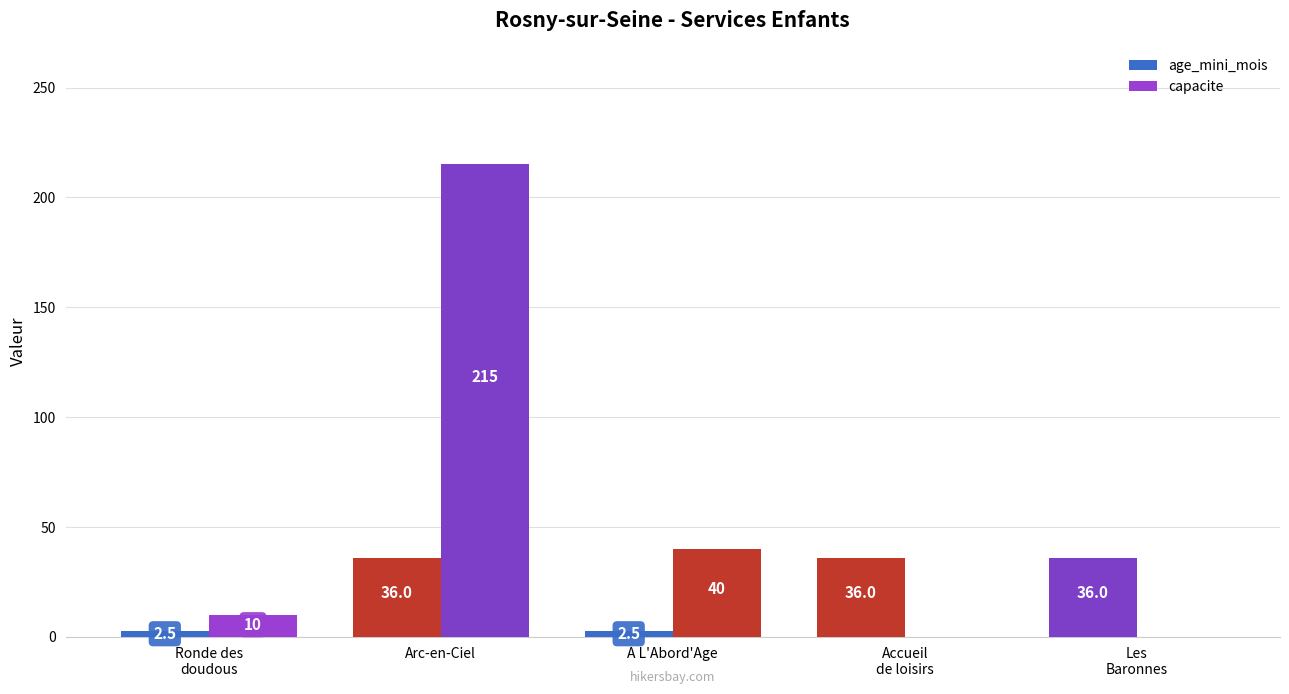

Is the value of age_mini_mois at Accueil
de loisirs greater than the value of capacite at Accueil
de loisirs?

Yes